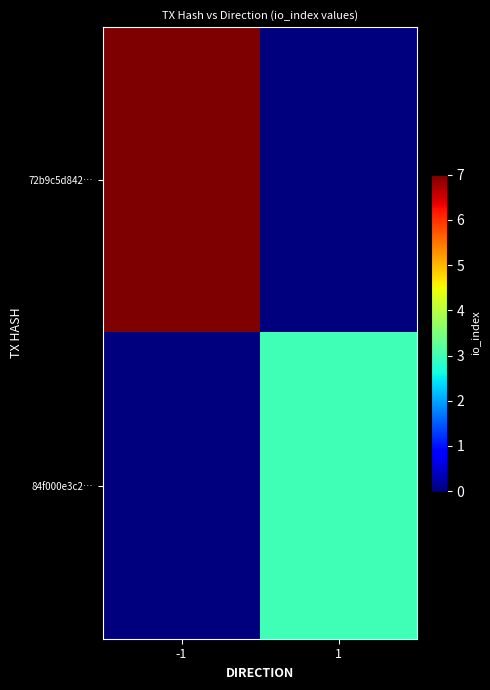

At which category is the sum across all series the highest?

-1